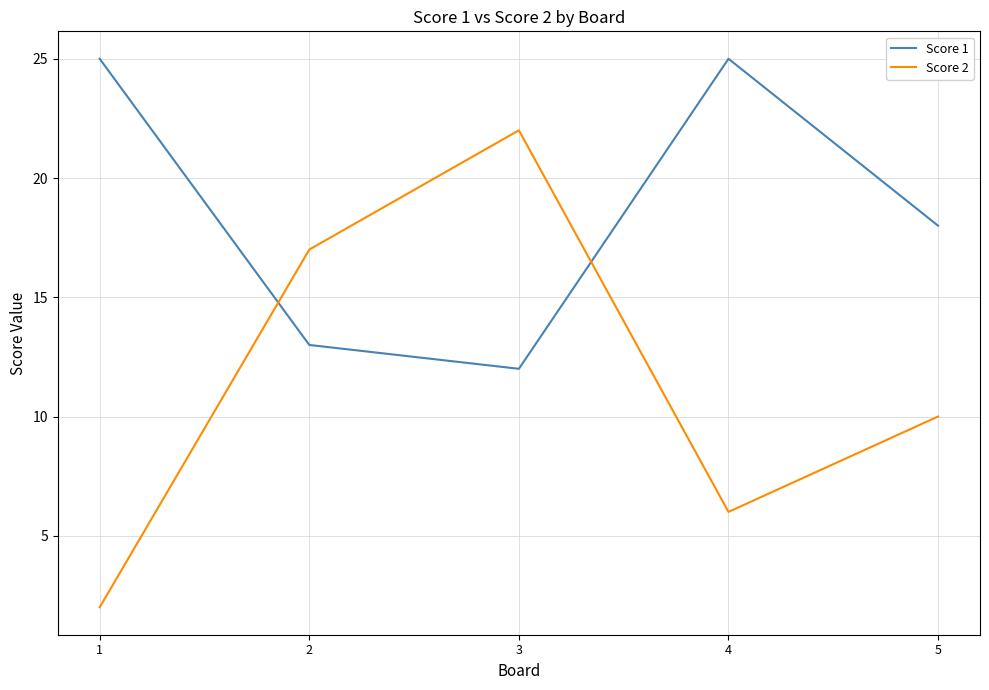

What is the difference between the second highest and minimum values in the Score 1 series?

13